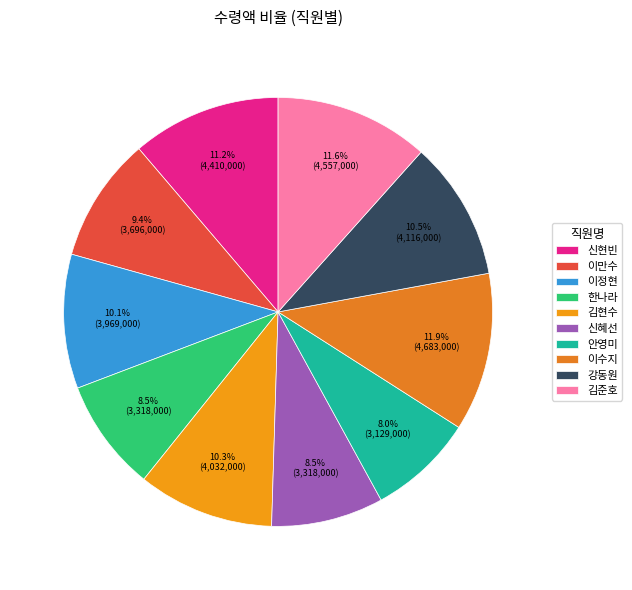

True or false: 이수지 accounts for 12% of the total.

True